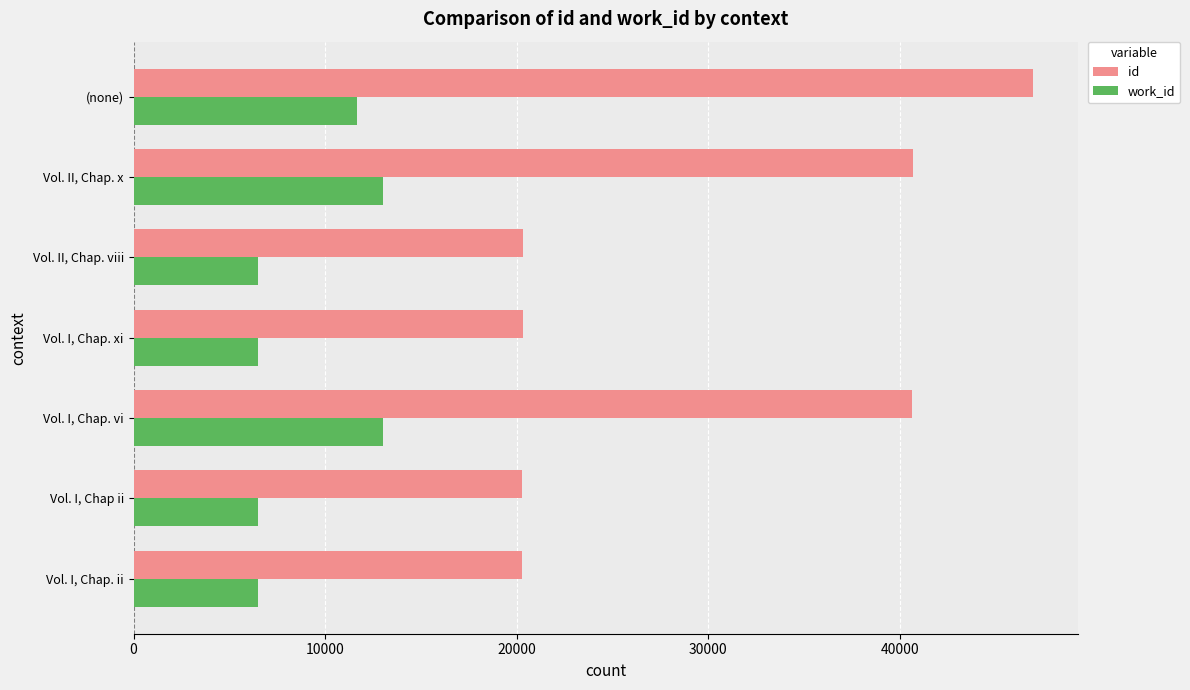

Count the work_id values in the range 6506 to 13012.

7